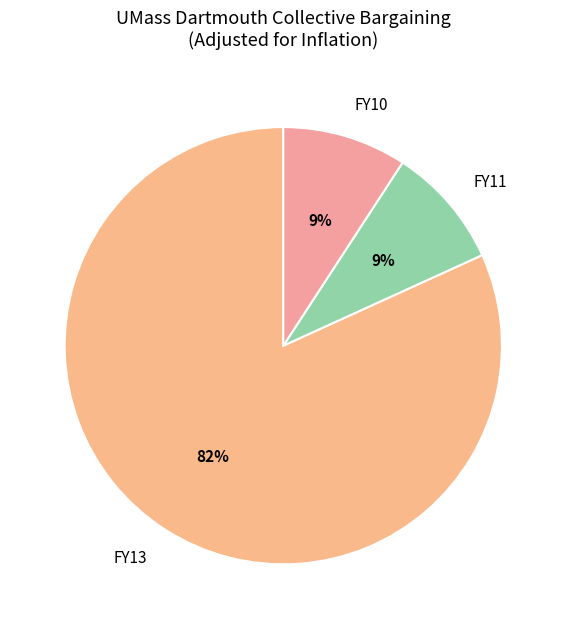

Does any single category account for the majority?

Yes